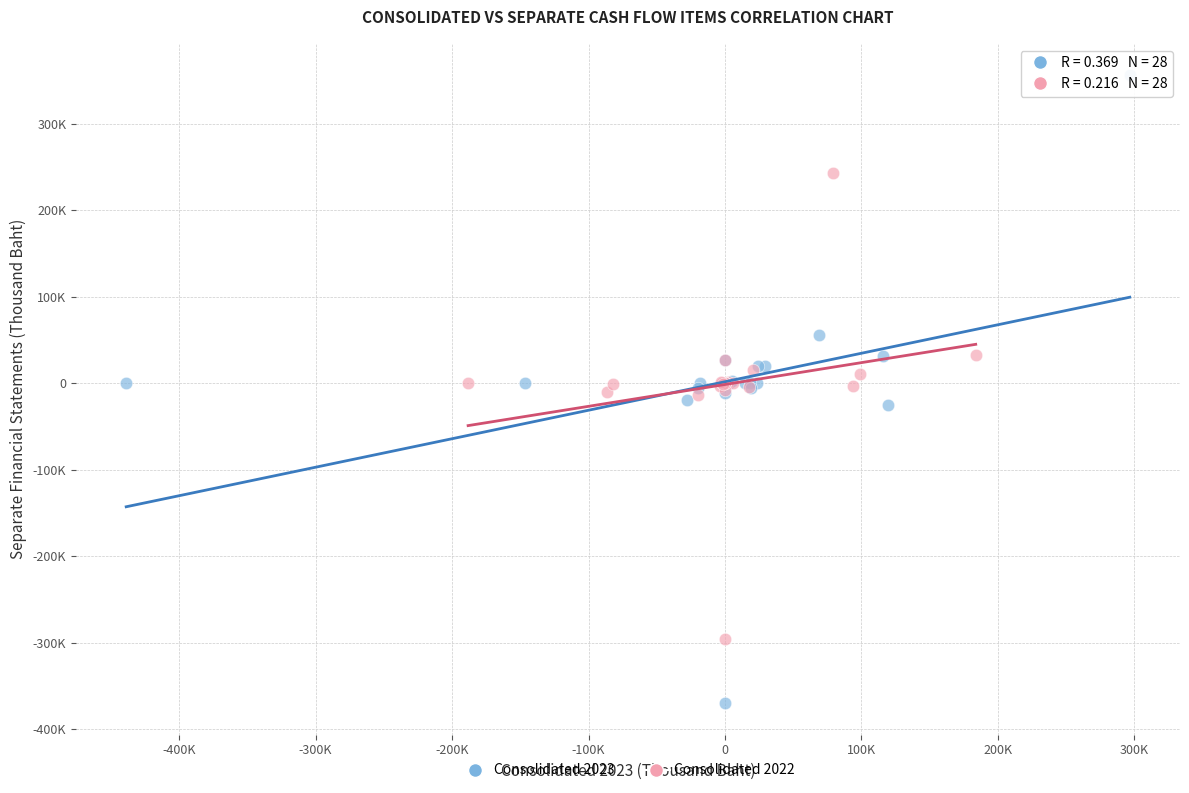

What are all the series names shown in the legend?

Consolidated 2023, Consolidated 2022